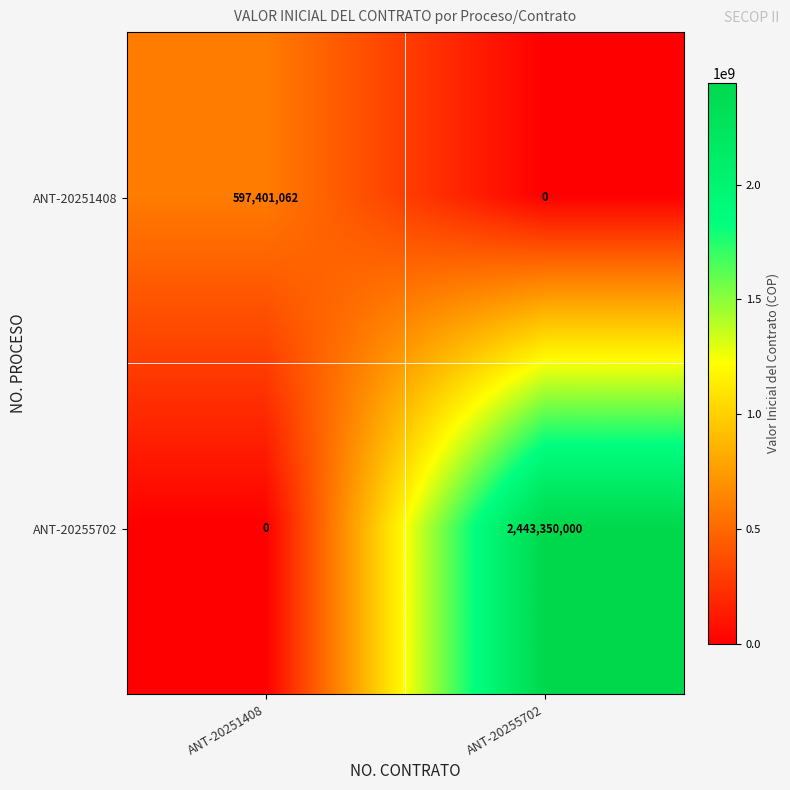

Which label corresponds to the largest value in the chart?

ANT-20255702